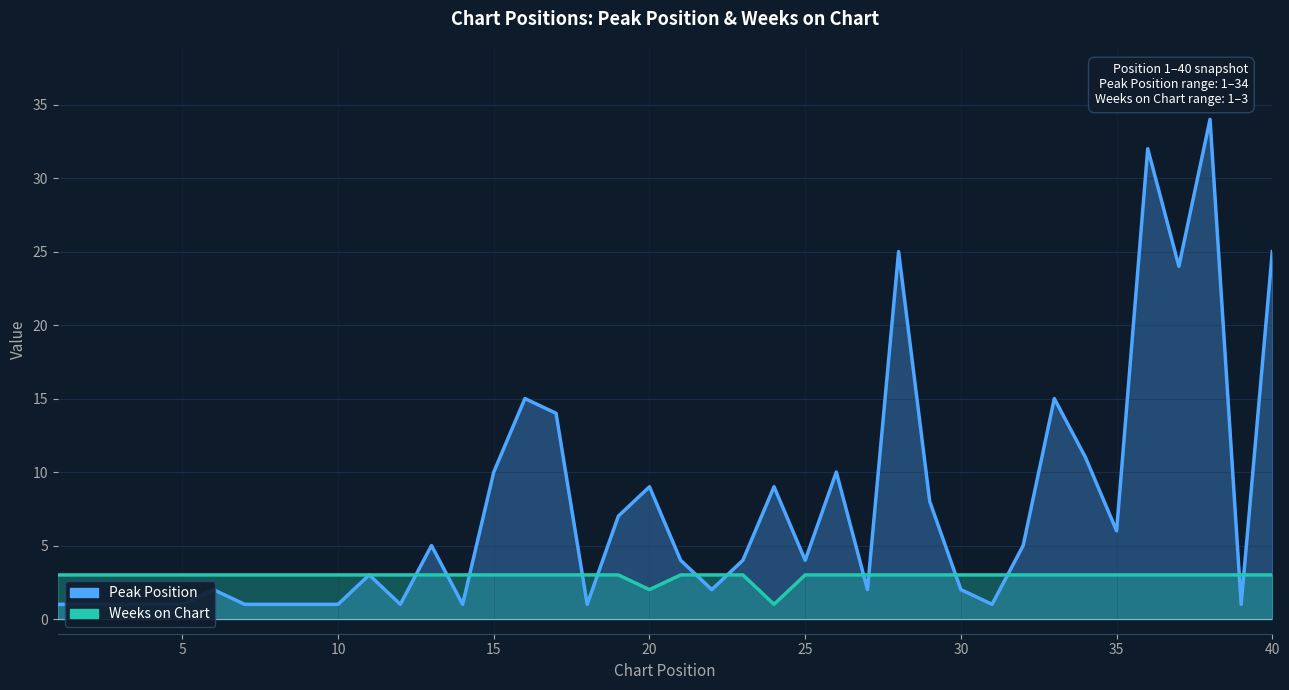

List the series in order of their peak value, lowest first.

Weeks on Chart, Peak Position